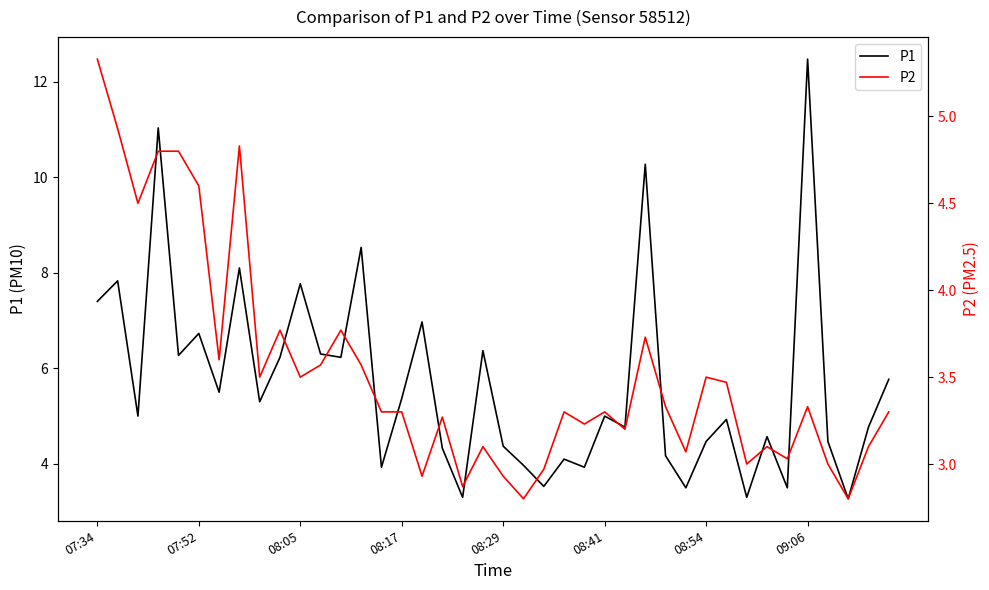

What is the sum of all P1 values?

227.6